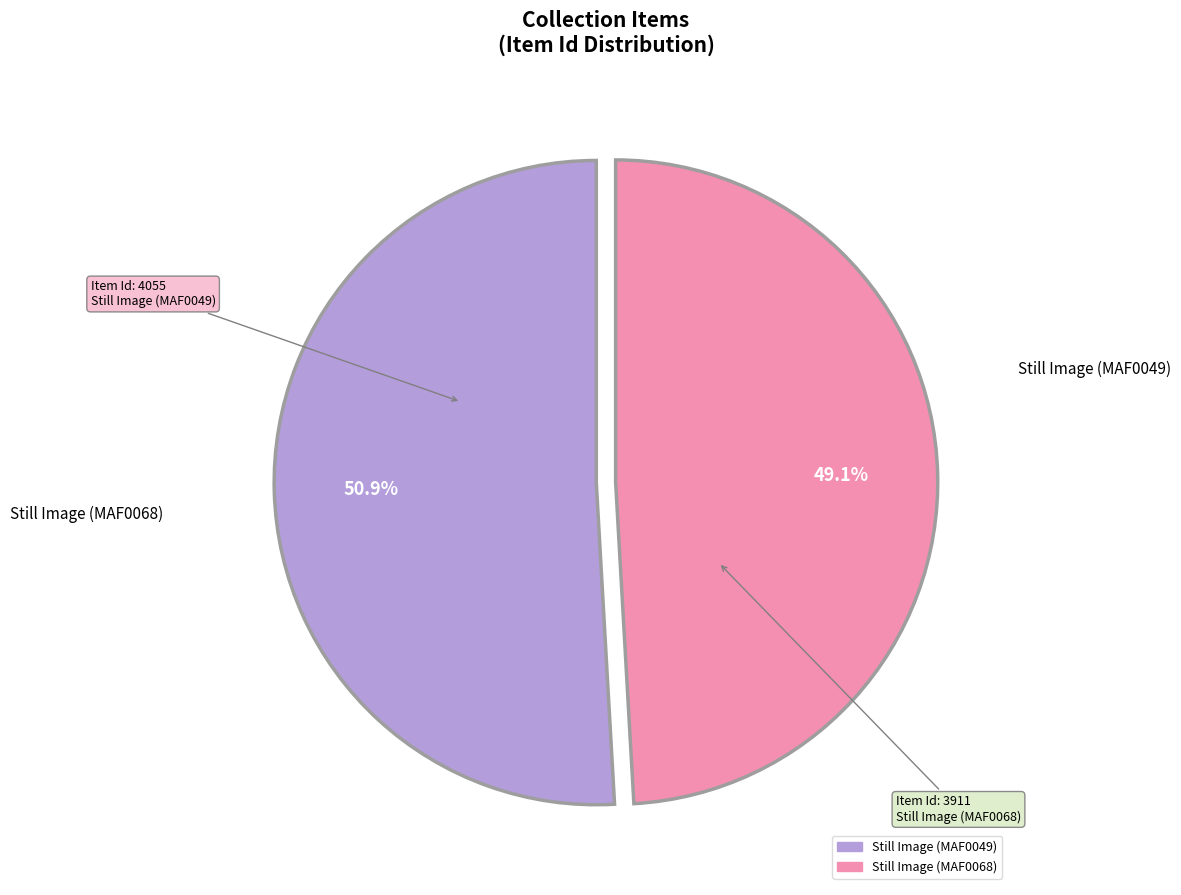

Which category accounts for the majority?

Still Image (MAF0049)